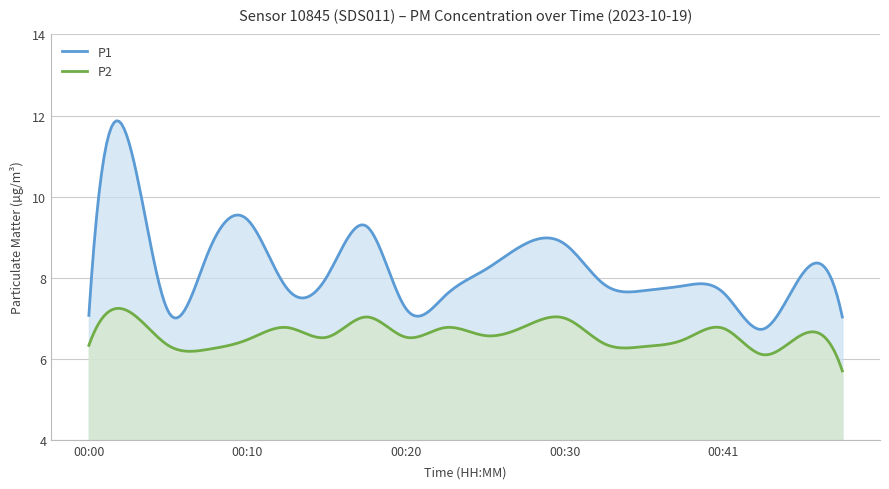

Rank the series at 00:46 from highest to lowest value.

P1, P2